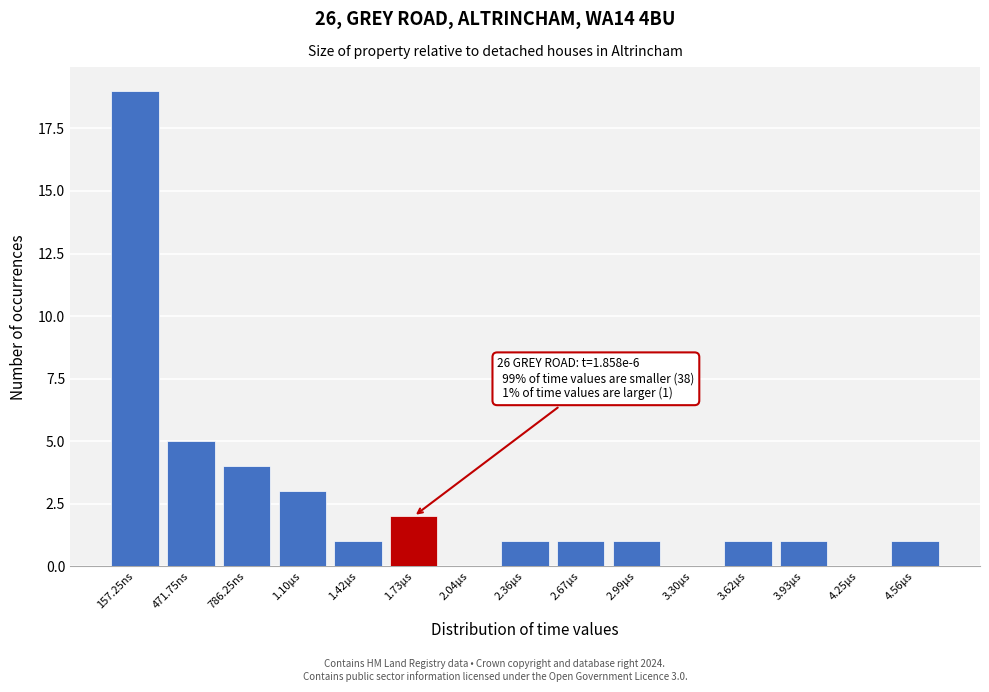

Reading left to right, extract all data points from this chart.

157.25ns=19	471.75ns=5	786.25ns=4	1.10µs=3	1.42µs=1	1.73µs=2	2.04µs=0	2.36µs=1	2.67µs=1	2.99µs=1	3.30µs=0	3.62µs=1	3.93µs=1	4.25µs=0	4.56µs=1